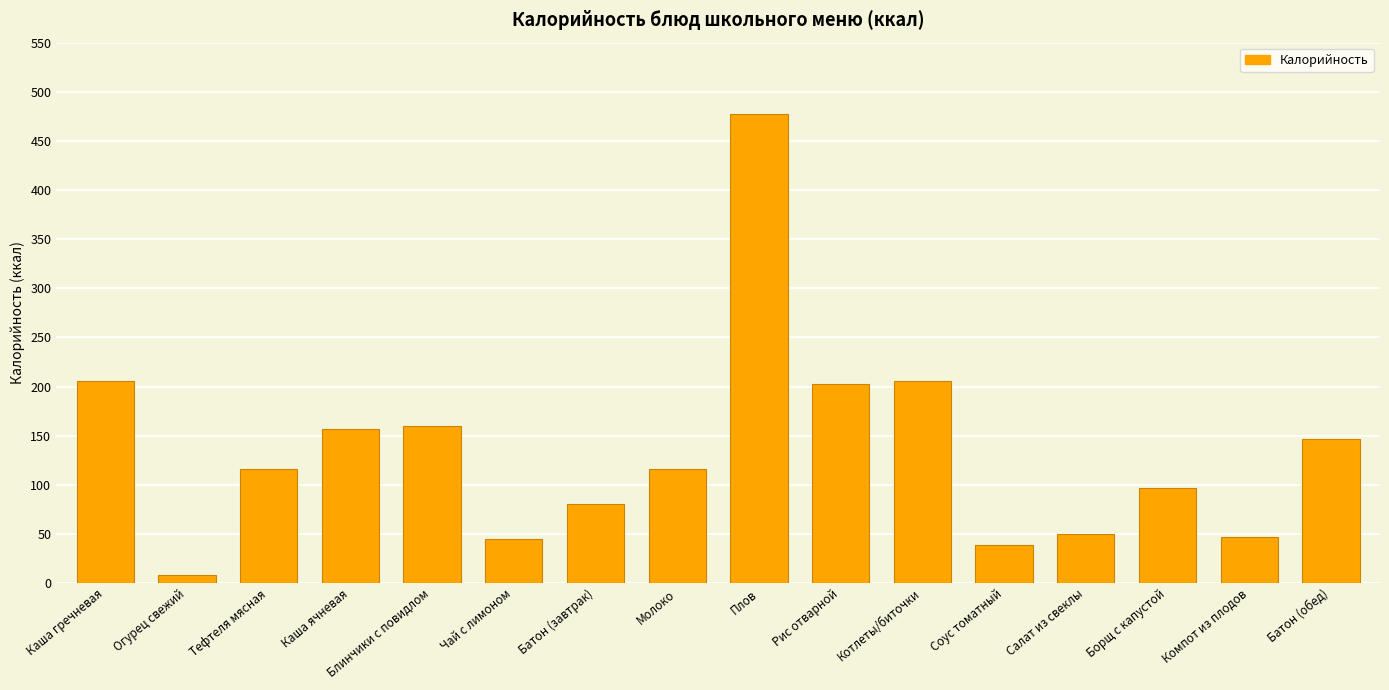

Approximately how many times larger is the value at Блинчики с повидлом compared to Рис отварной?

0.8